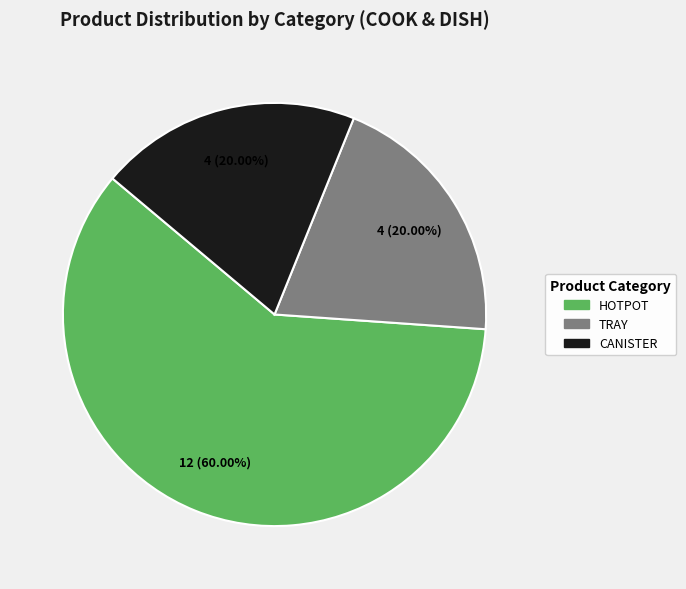

True or false: HOTPOT accounts for 69% of the total.

False